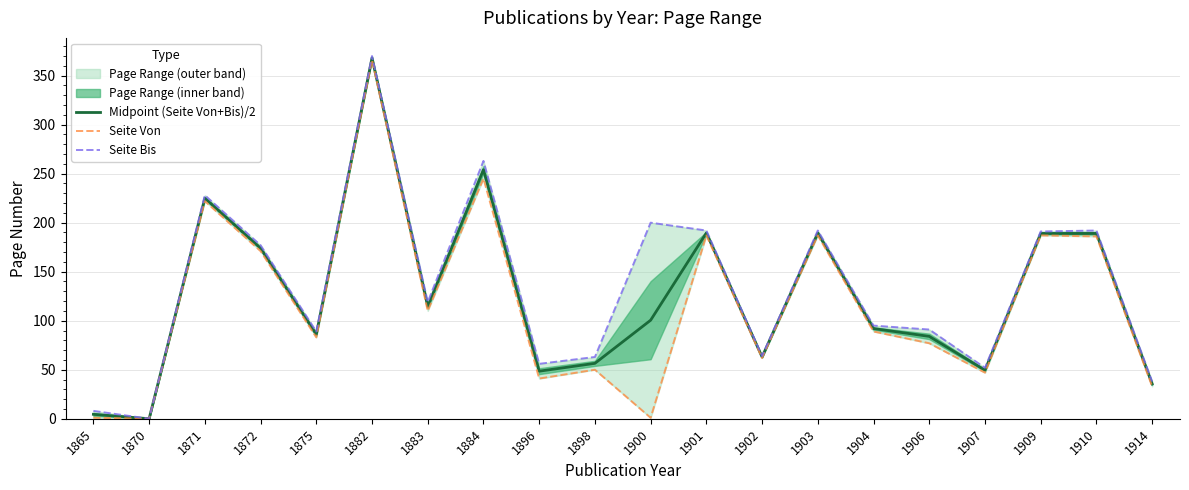

What is the value of the Midpoint (Seite Von+Bis)/2 point at the 12th from the left?

189.5